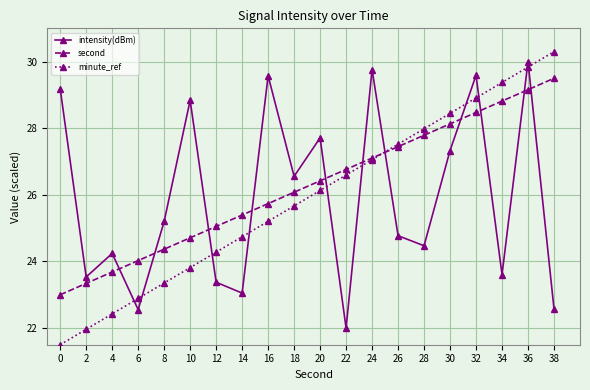

Does the chart display data point markers on the line(s)?

Yes